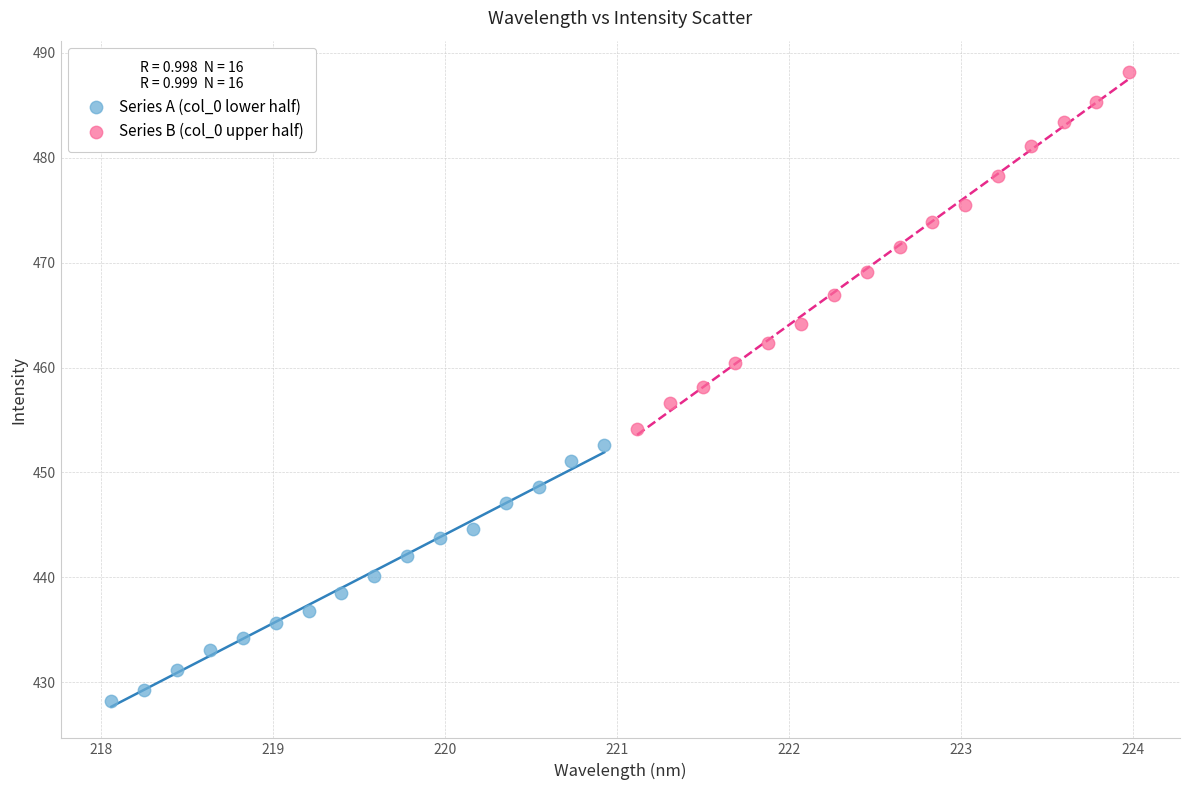

Which series reaches the maximum Y coordinate?

Series B (col_0 upper half)